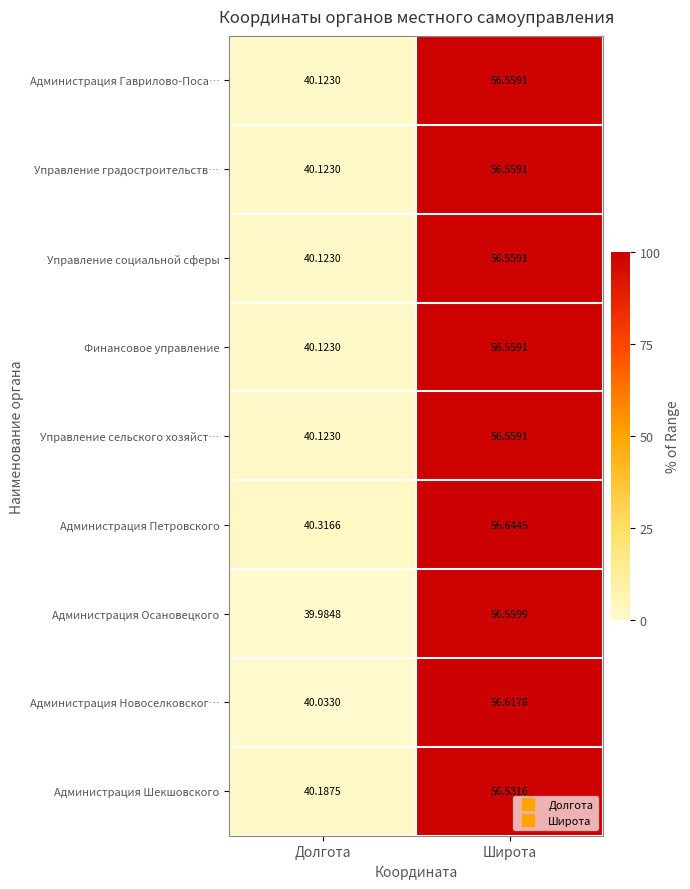

Rank the categories by Администрация Осановецкого value from highest to lowest.

Широта, Долгота